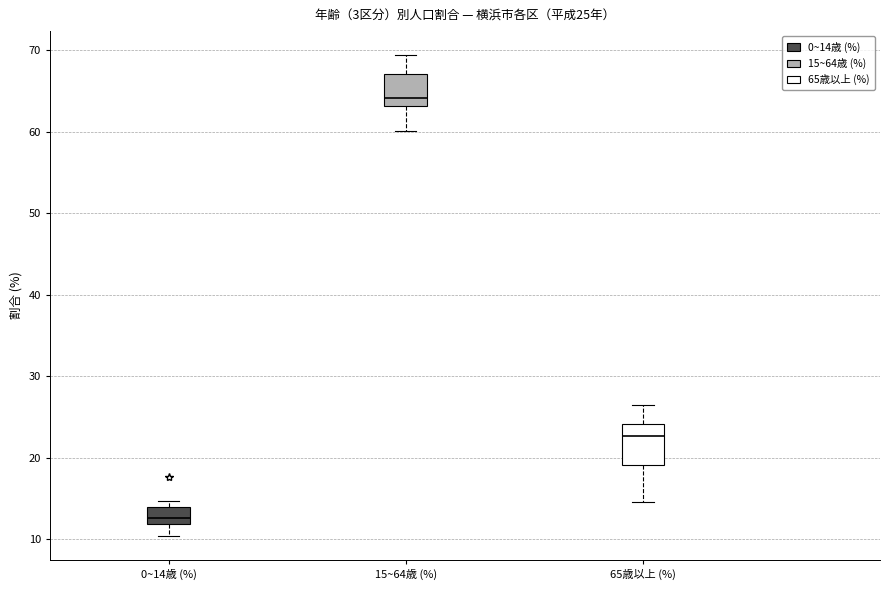

Which box's median line is the highest?

15~64歳 (%)